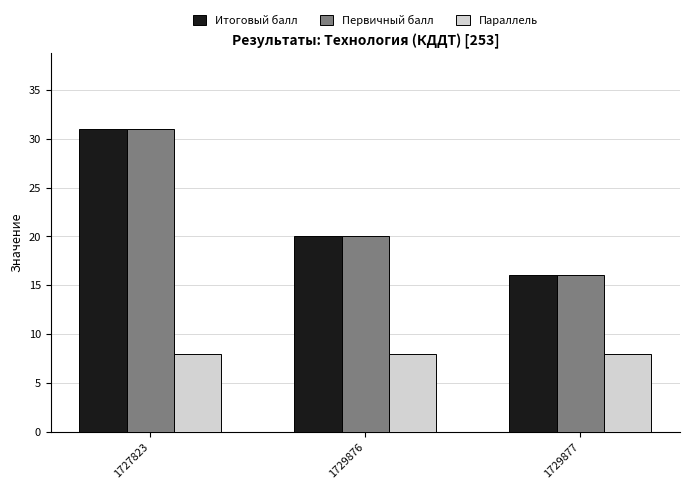

What value does the Параллель series have at 1727823?

8